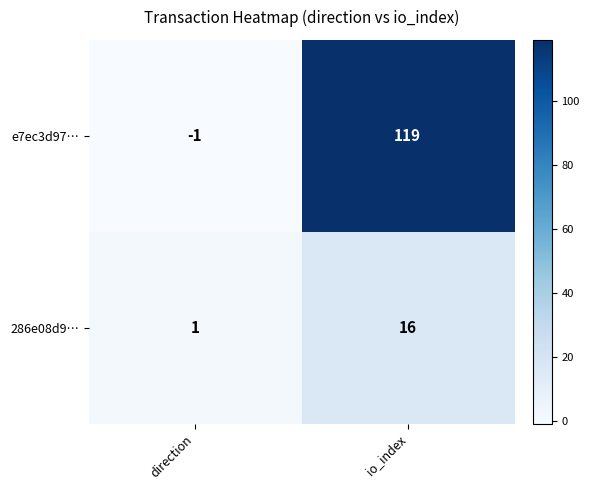

List the series in order of their peak value, highest first.

e7ec3d97…, 286e08d9…